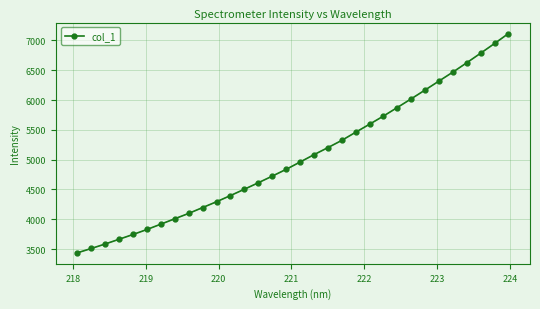

What is the difference between the maximum and minimum values?

3678.1